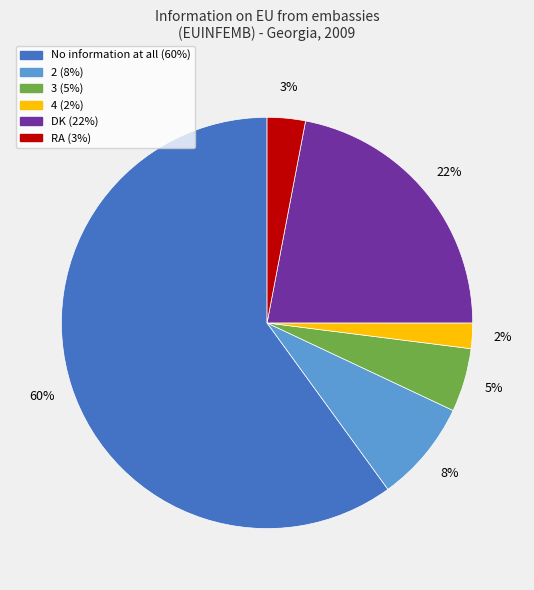

To the nearest percent, what is the average slice percentage?

17%